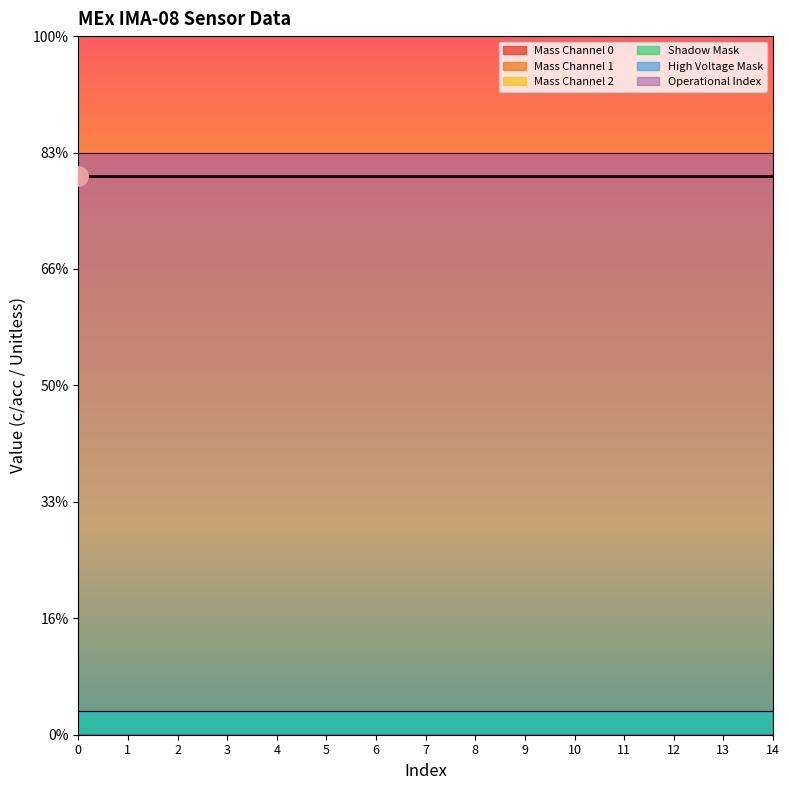

Count the number of categories in the chart.

15